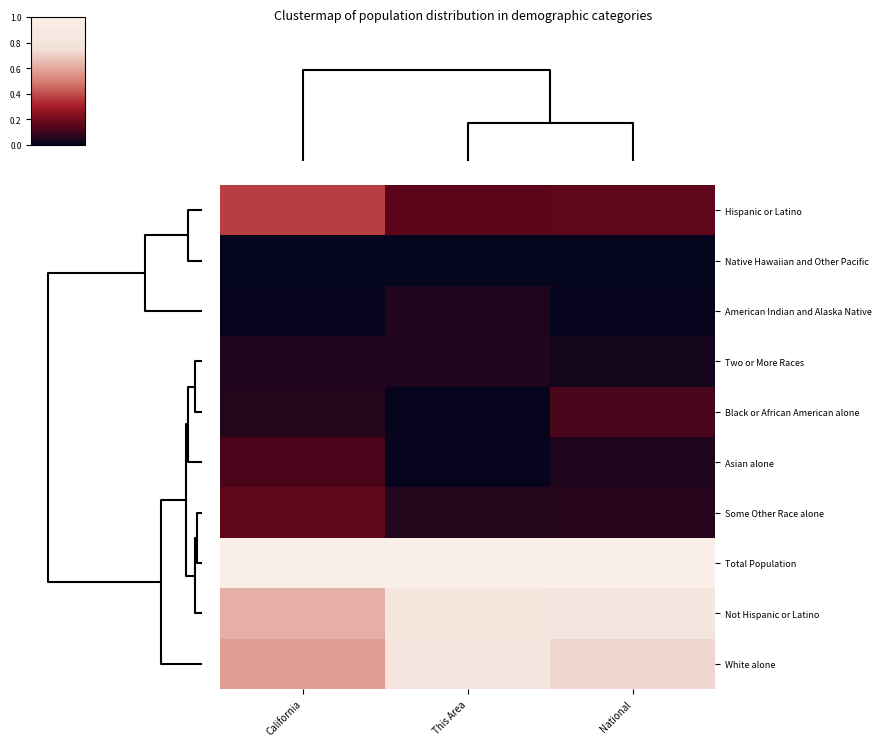

Reading right to left, what are all the values shown in this chart?

Hispanic or Latino: National=0.2	This Area=0.2	California=0.4
Native Hawaiian and Other Pacific: National=0.0	This Area=0.0	California=0.0
American Indian and Alaska Native: National=0.0	This Area=0.0	California=0.0
Two or More Races: National=0.0	This Area=0.0	California=0.0
Black or African American alone: National=0.1	This Area=0.0	California=0.1
Asian alone: National=0.0	This Area=0.0	California=0.1
Some Other Race alone: National=0.1	This Area=0.1	California=0.2
Total Population: National=1.0	This Area=1.0	California=1.0
Not Hispanic or Latino: National=0.8	This Area=0.8	California=0.6
White alone: National=0.7	This Area=0.8	California=0.6